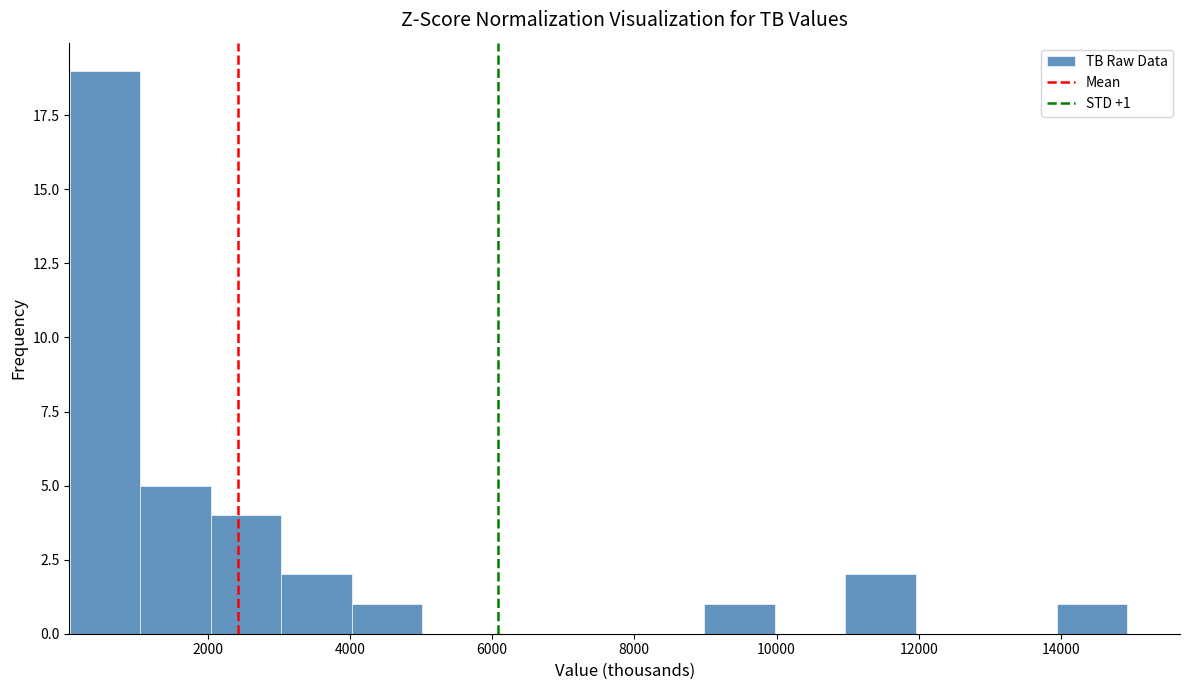

Over which range of the x-axis is the bar tallest?

0 to 1000